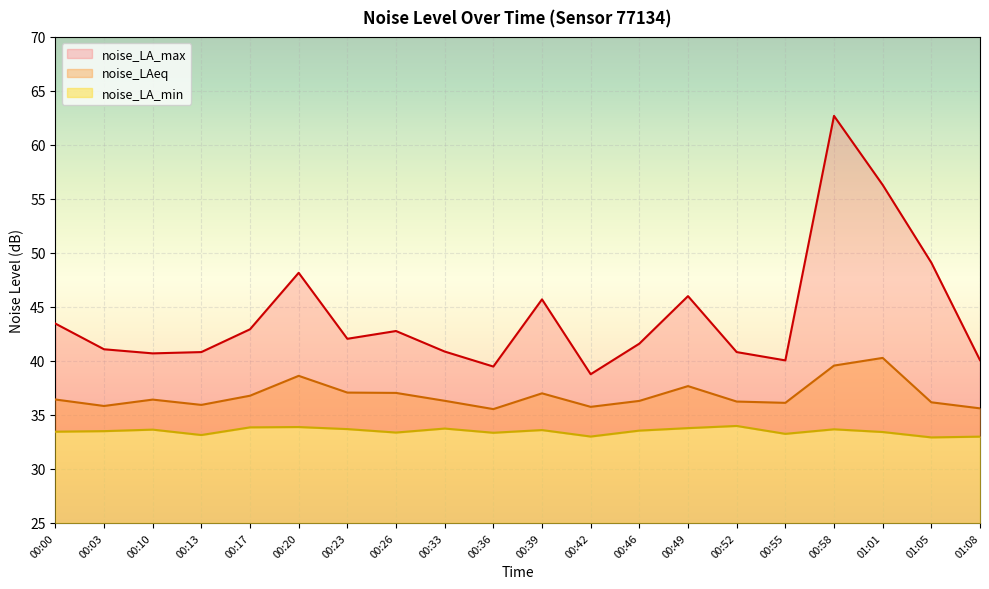

Which series has the largest total across all categories?

noise_LA_max